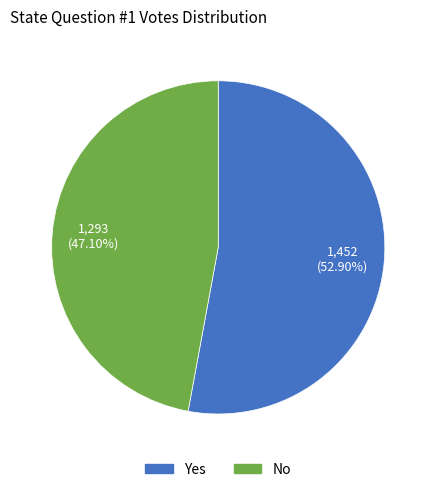

Is there a majority slice in this chart?

Yes